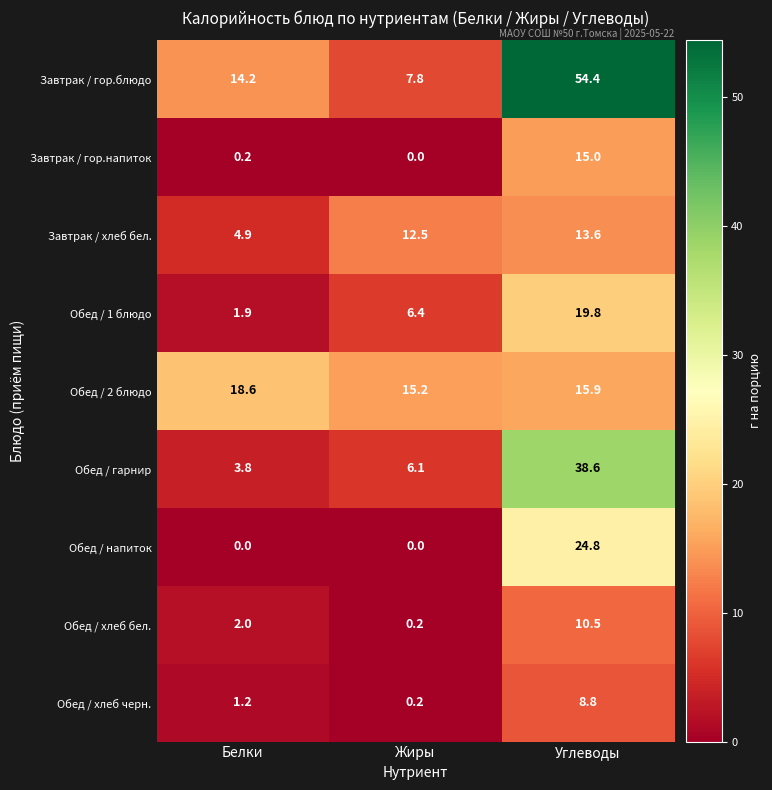

Count the number of categories in the chart.

3